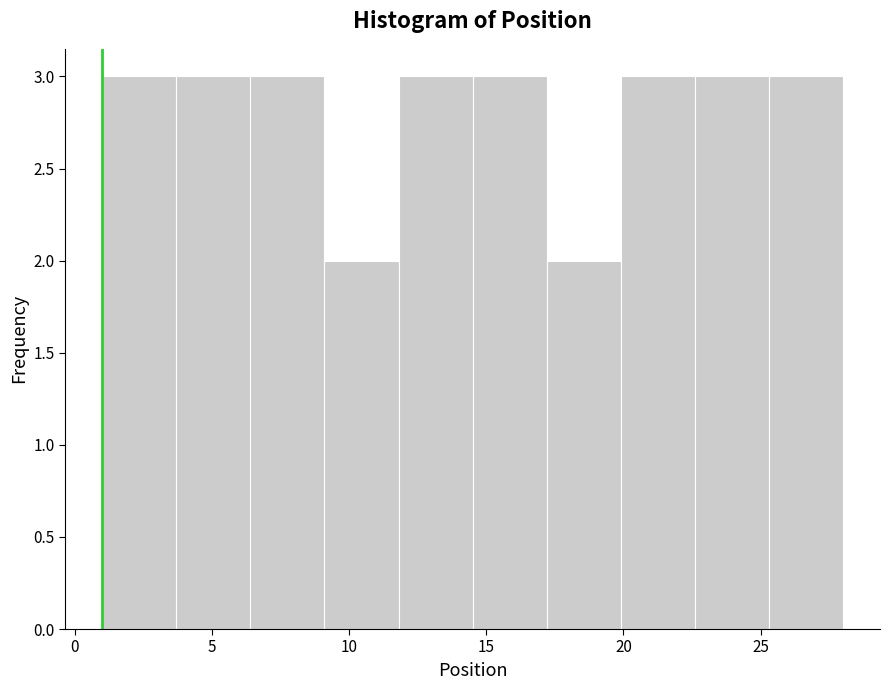

Reading left to right, transcribe this chart: for each bar, give the range it covers on the x-axis and its height. Neither the bar edges nor the heights are printed on the chart, so give them approximately, as read against the axes.

1.0 to 3.7: 3
3.7 to 6.4: 3
6.4 to 9.1: 3
9.1 to 11.8: 2
11.8 to 14.5: 3
14.5 to 17.2: 3
17.2 to 19.9: 2
19.9 to 22.6: 3
22.6 to 25.3: 3
25.3 to 28.0: 3